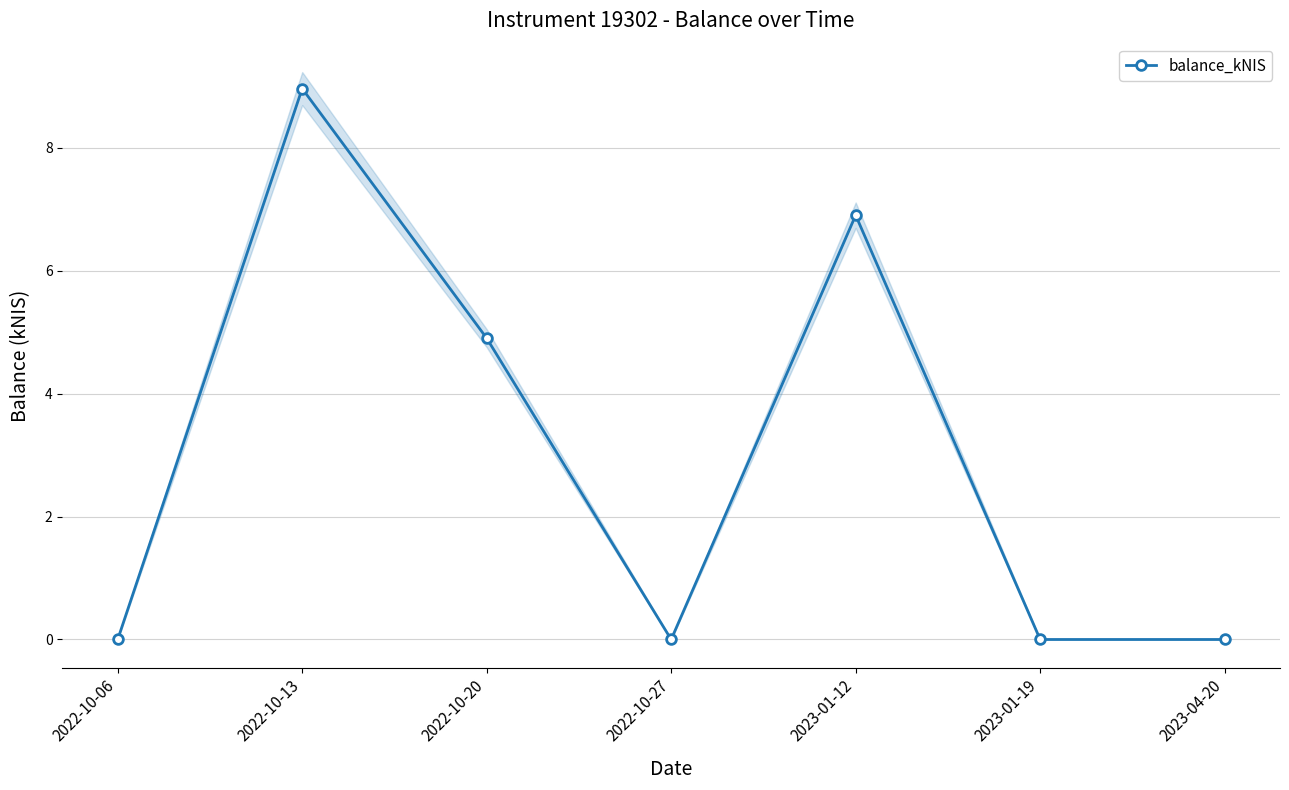

Does the chart have visible grid lines?

Yes